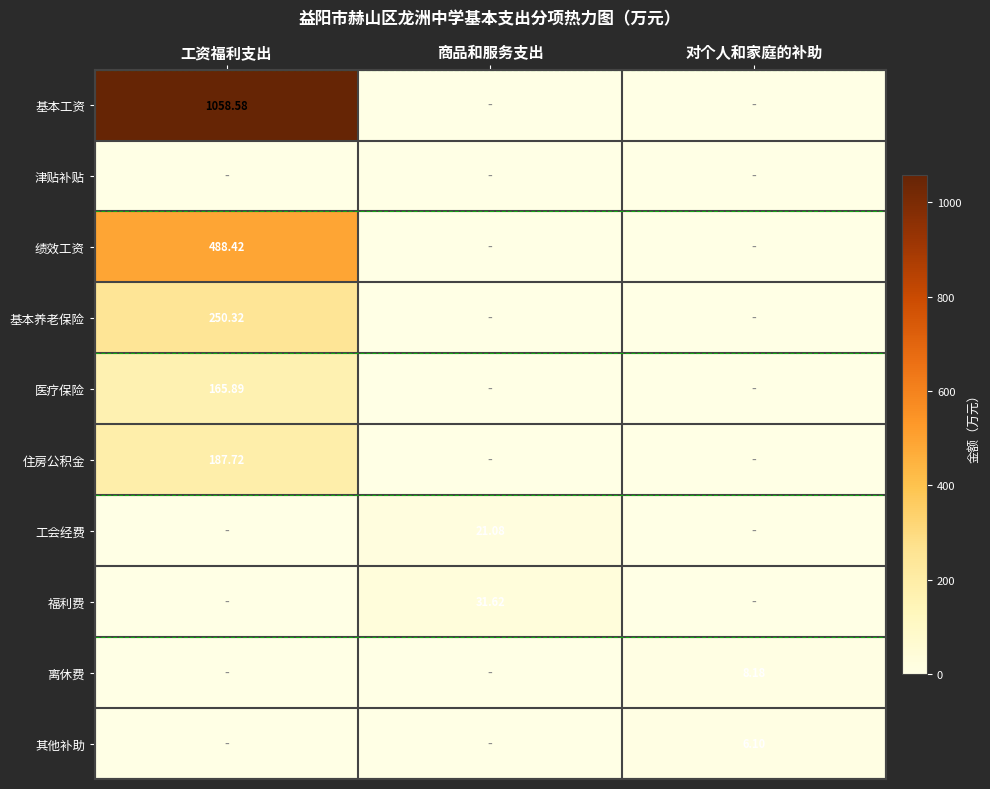

At which category is the sum across all series the highest?

工资福利支出